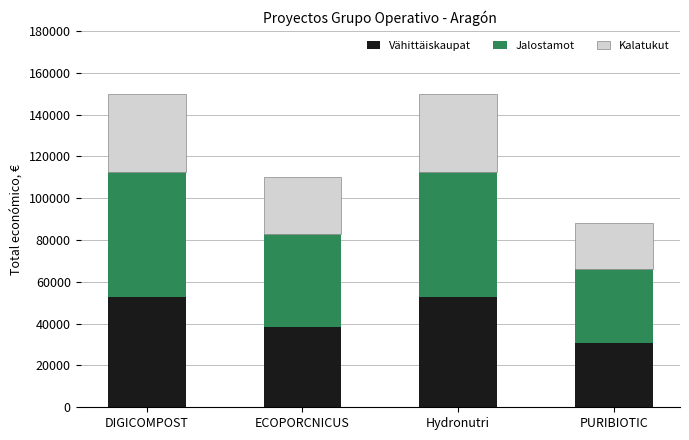

What is the average value of the Vähittäiskaupat series?

43603.7